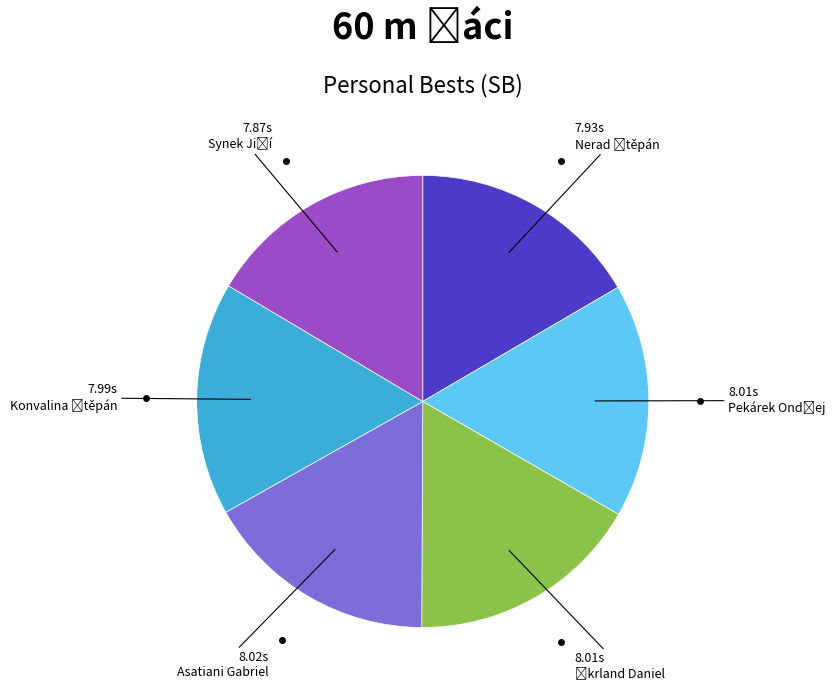

Does any single category account for the majority?

No